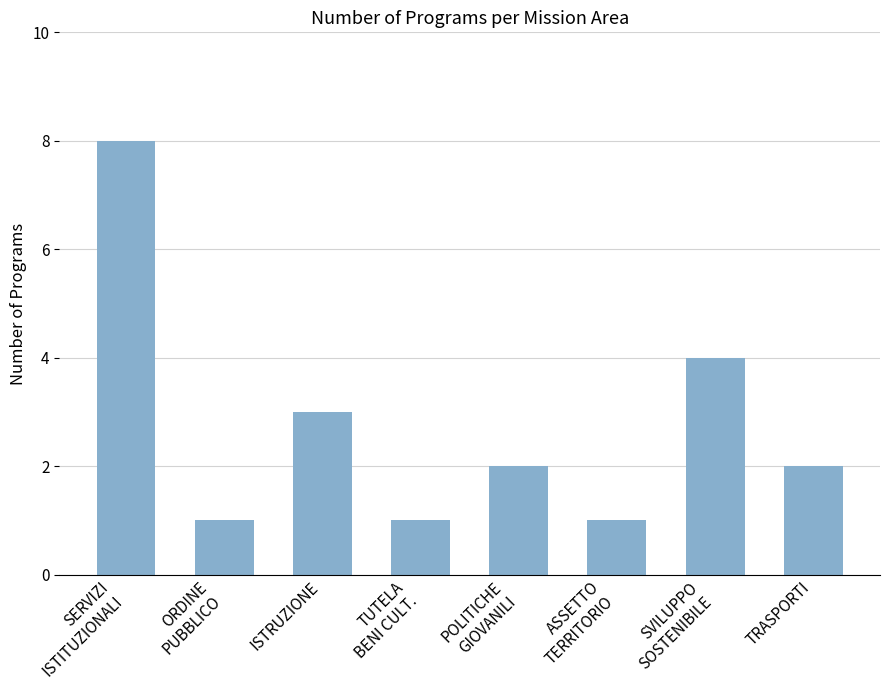

Reading left to right, extract all data points from this chart.

SERVIZI
ISTITUZIONALI=8	ORDINE
PUBBLICO=1	ISTRUZIONE=3	TUTELA
BENI CULT.=1	POLITICHE
GIOVANILI=2	ASSETTO
TERRITORIO=1	SVILUPPO
SOSTENIBILE=4	TRASPORTI=2